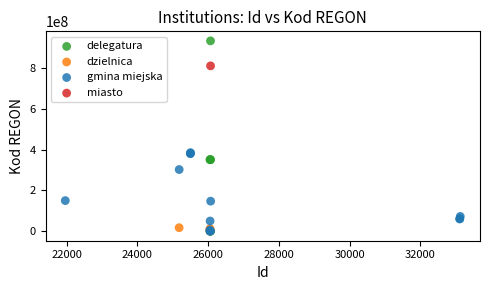

What are all the series names shown in the legend?

delegatura, dzielnica, gmina miejska, miasto